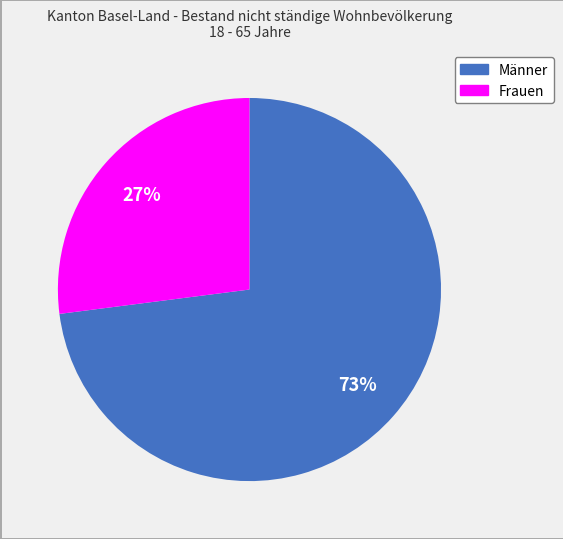

True or false: Männer accounts for 73% of the total.

True